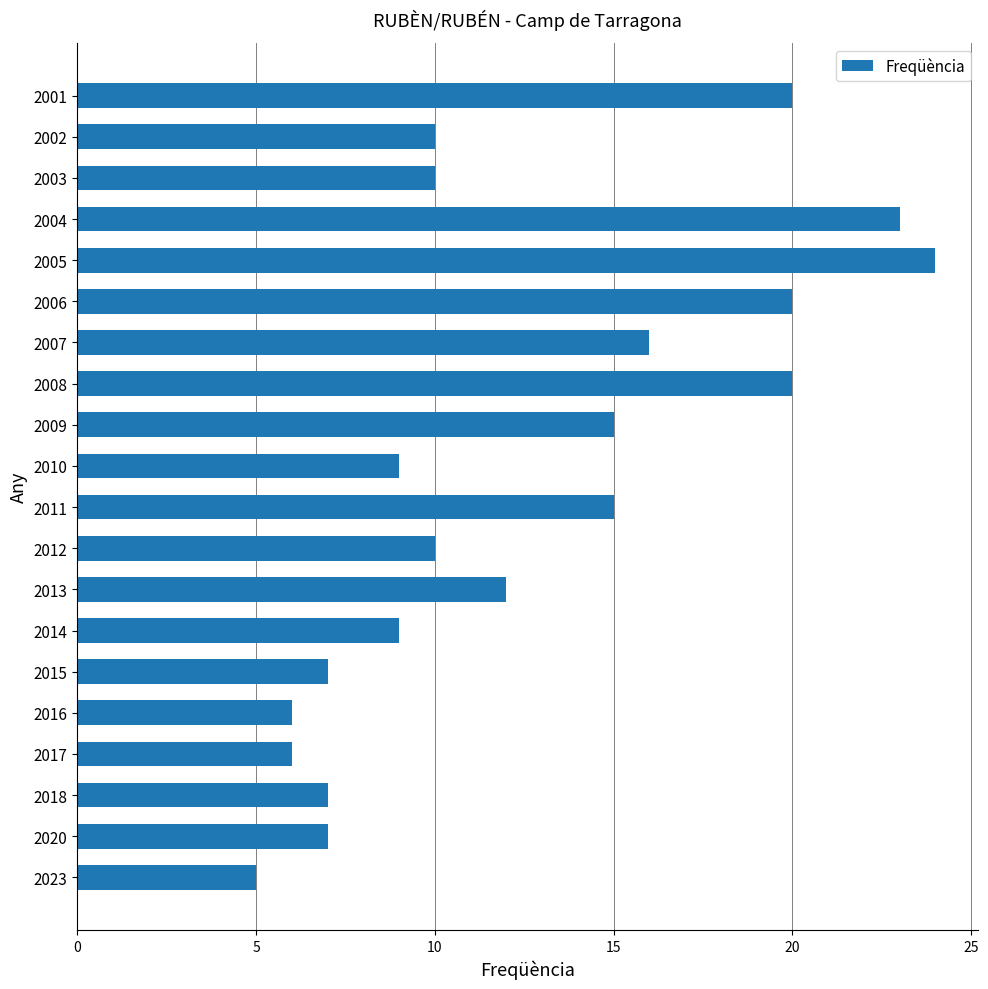

What is the greatest value displayed?

24